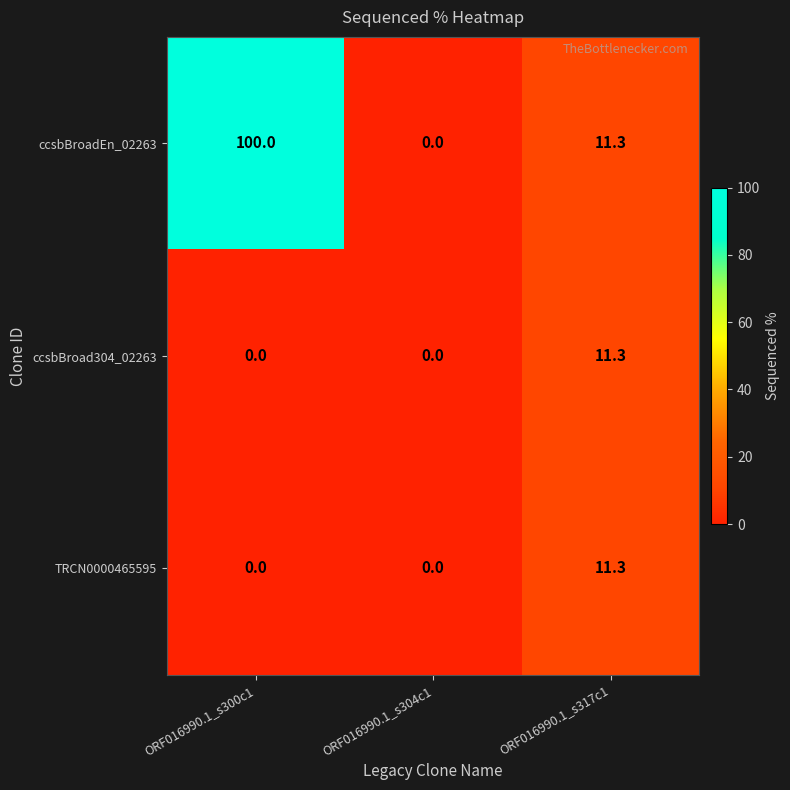

Reading left to right, list all the values displayed in this chart.

ccsbBroadEn_02263: ORF016990.1_s300c1=100.0	ORF016990.1_s304c1=0.0	ORF016990.1_s317c1=11.3
ccsbBroad304_02263: ORF016990.1_s300c1=0.0	ORF016990.1_s304c1=0.0	ORF016990.1_s317c1=11.3
TRCN0000465595: ORF016990.1_s300c1=0.0	ORF016990.1_s304c1=0.0	ORF016990.1_s317c1=11.3